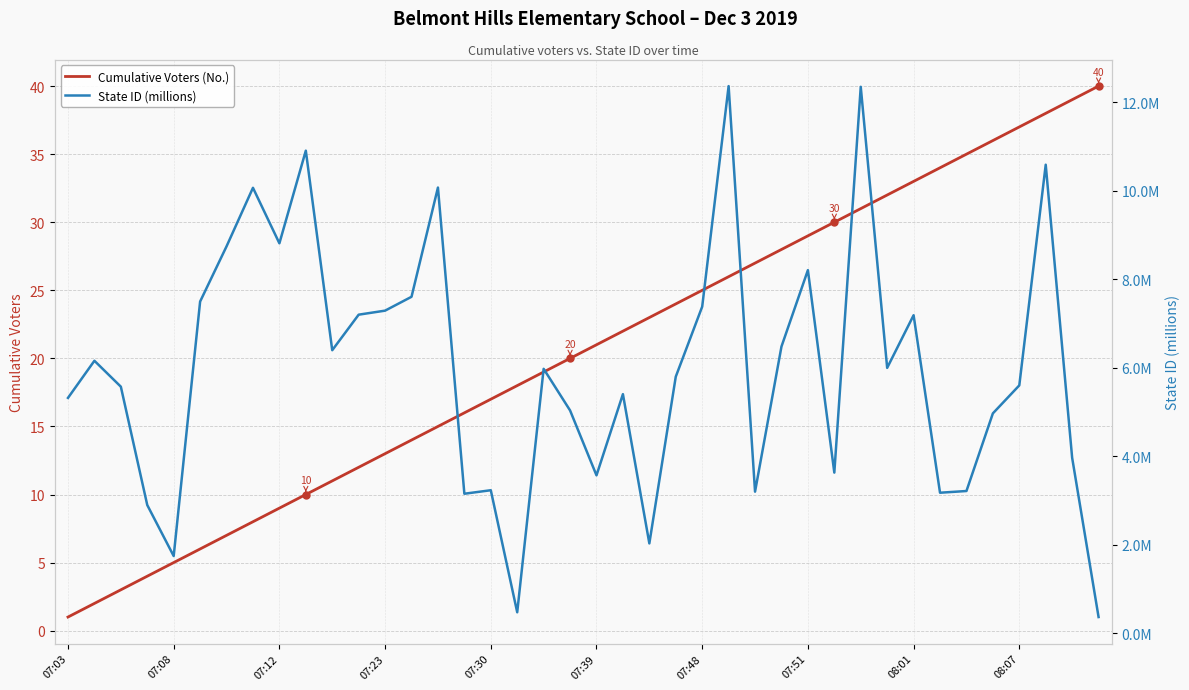

What is the maximum value for Cumulative Voters (No.)?

40